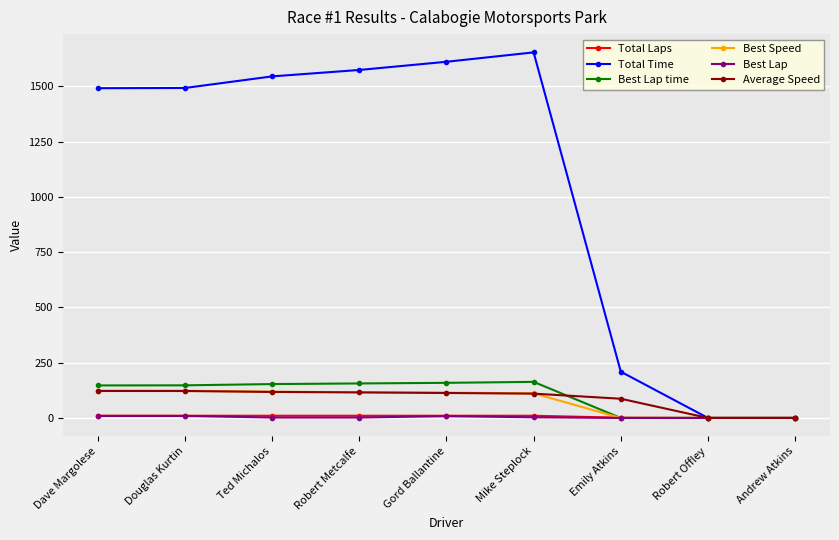

What is the sum of the Total Time values at Robert Offley and Douglas Kurtin?

1492.3